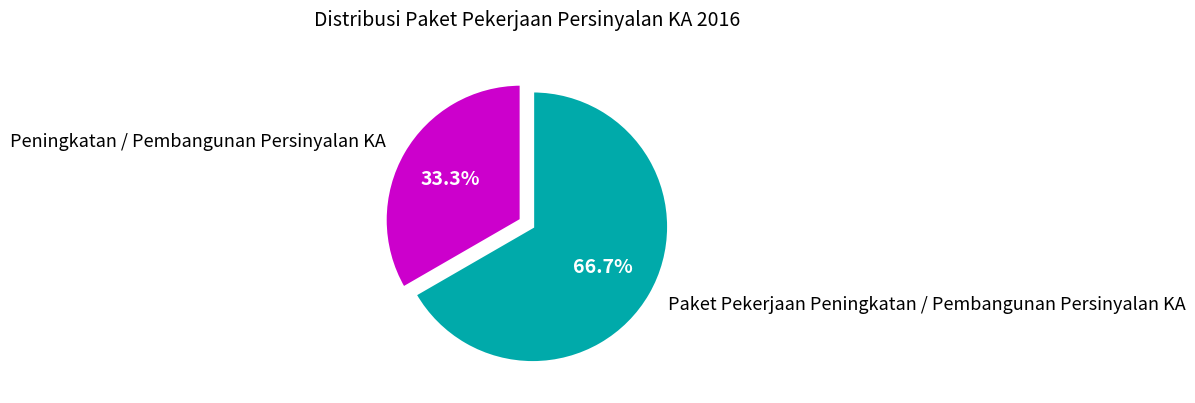

The Paket Pekerjaan Peningkatan / Pembangunan Persinyalan KA slice represents 73% of the pie. True or false?

False